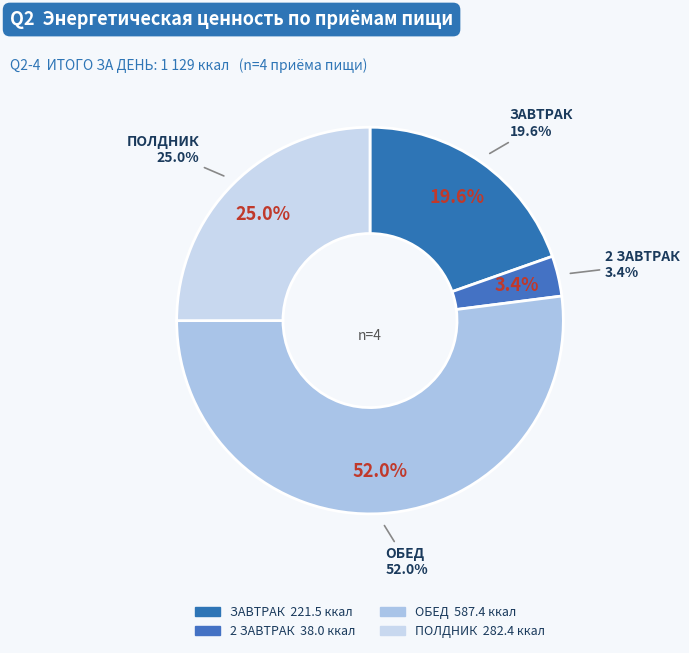

Is ЗАВТРАК the majority of the pie?

No